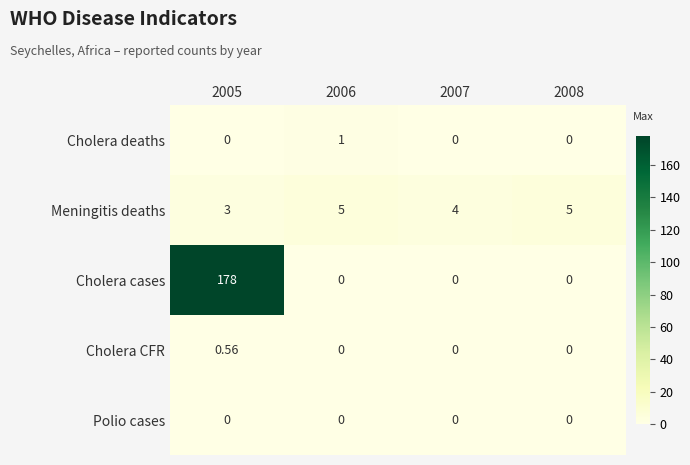

Between 2007 and 2008, which series saw the biggest shift?

Meningitis deaths